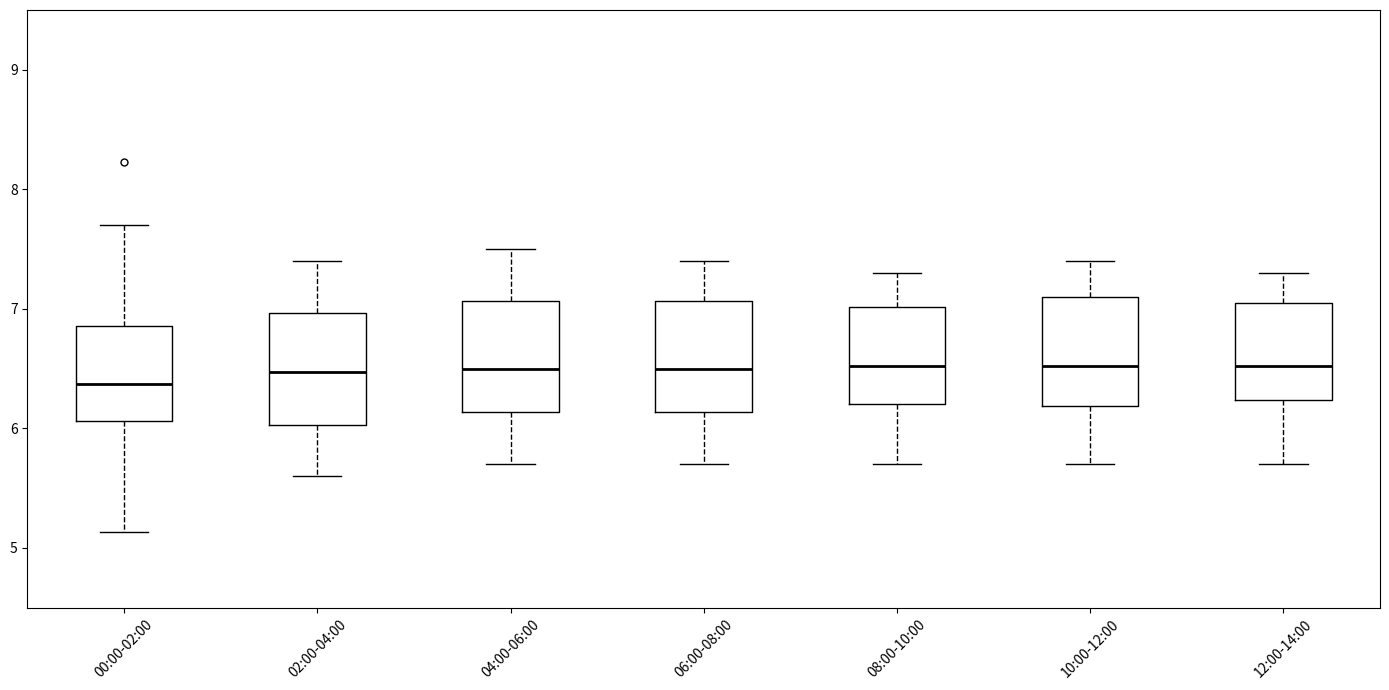

Reading left to right, transcribe this box plot: for each box, give where its median line is, the range the box spans, and where its two whiskers end, as read against the y-axis. The values are not printed on the chart, so give them approximately, as read against the axis.

00:00-02:00: median 6.4, box 6.1 to 6.9, whiskers 5.1 to 7.7
02:00-04:00: median 6.5, box 6.0 to 7.0, whiskers 5.6 to 7.4
04:00-06:00: median 6.5, box 6.1 to 7.1, whiskers 5.7 to 7.5
06:00-08:00: median 6.5, box 6.1 to 7.1, whiskers 5.7 to 7.4
08:00-10:00: median 6.5, box 6.2 to 7.0, whiskers 5.7 to 7.3
10:00-12:00: median 6.5, box 6.2 to 7.1, whiskers 5.7 to 7.4
12:00-14:00: median 6.5, box 6.2 to 7.1, whiskers 5.7 to 7.3